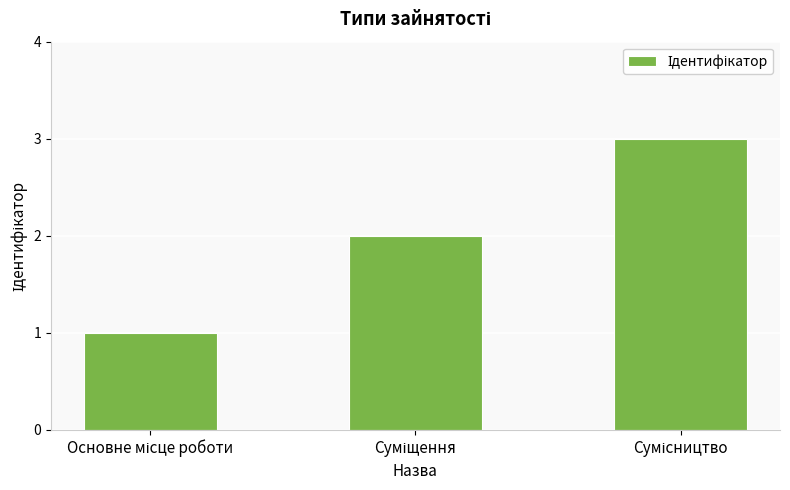

What is the maximum value shown in the chart?

3